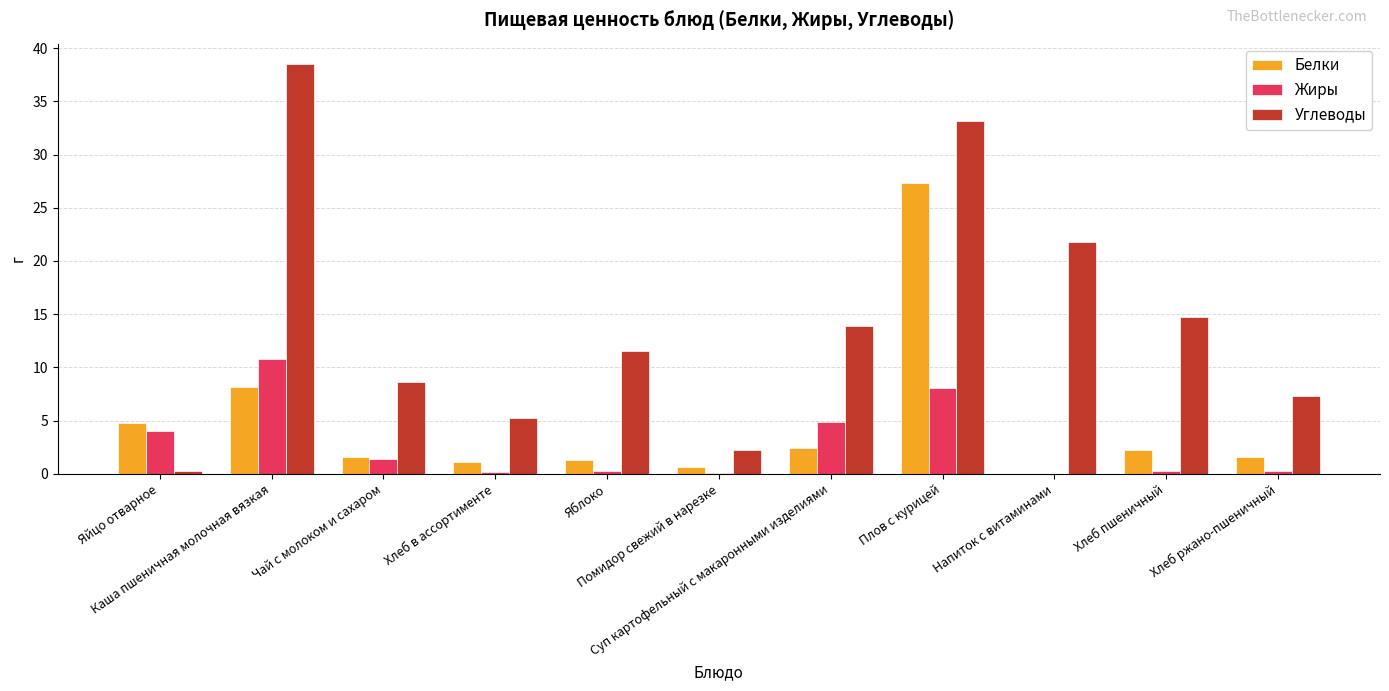

What is the sum of all Жиры values?

30.3